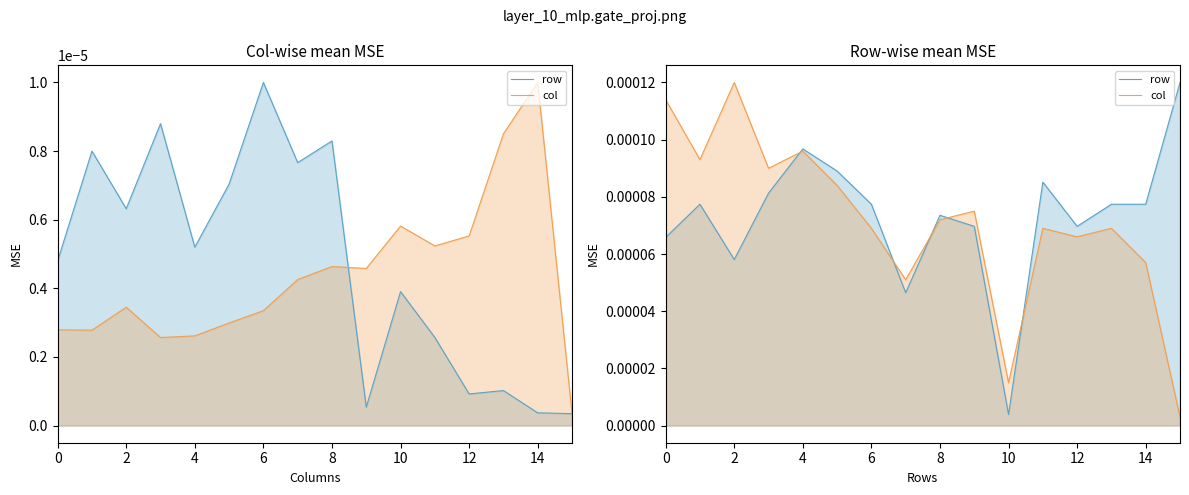

Count the number of data series in this chart.

4